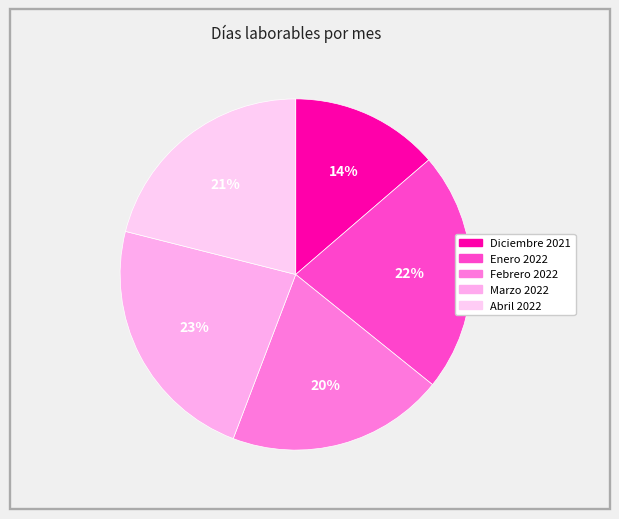

What percentage do Febrero 2022 and Enero 2022 together represent?

42.1%